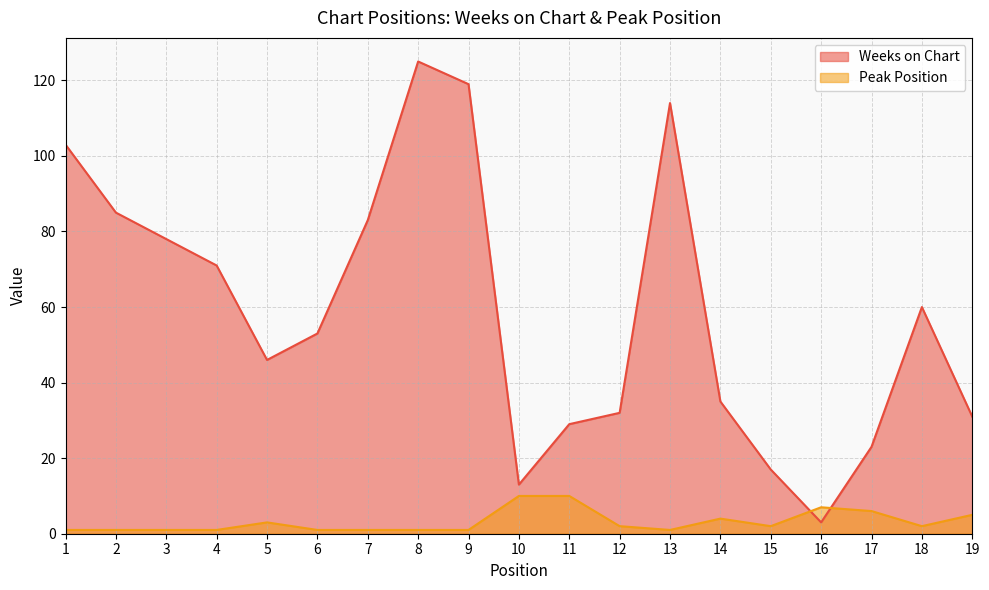

Is it true that Peak Position equals 1 at 4?

False